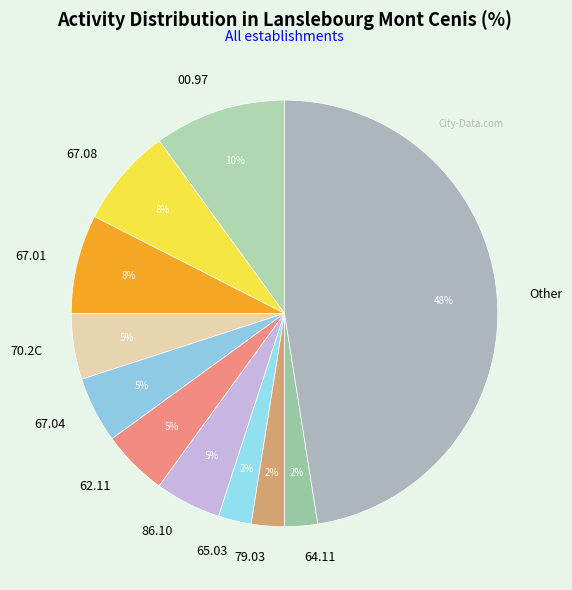

To the nearest percent, what is the difference between the 86.10 and 00.97 slice percentages?

5%